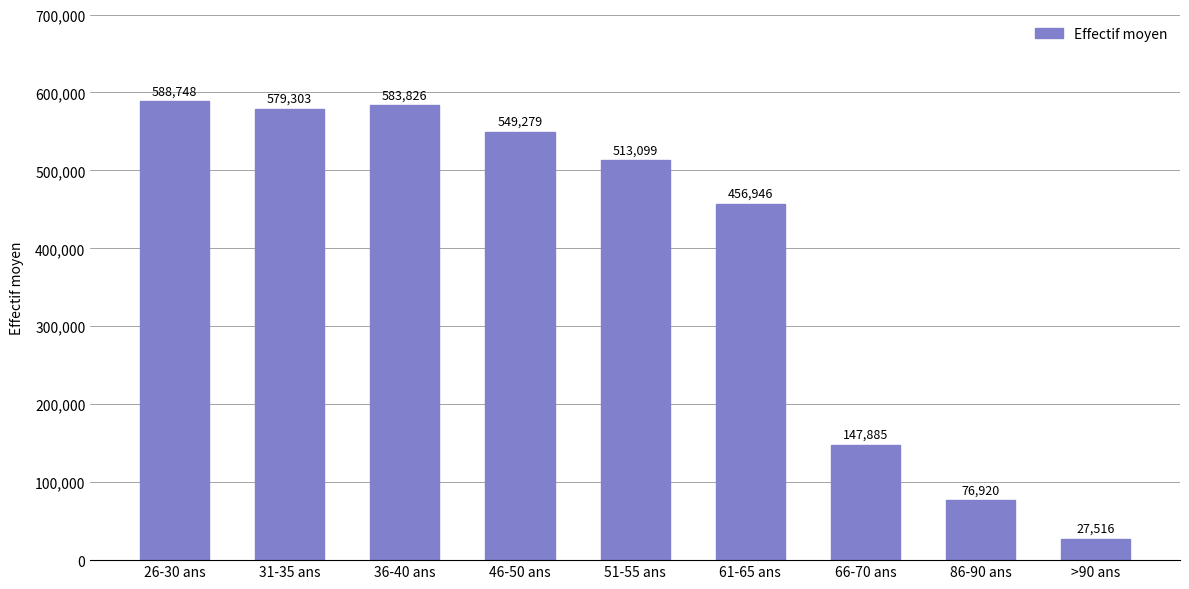

Which has a higher value, >90 ans or 26-30 ans?

26-30 ans